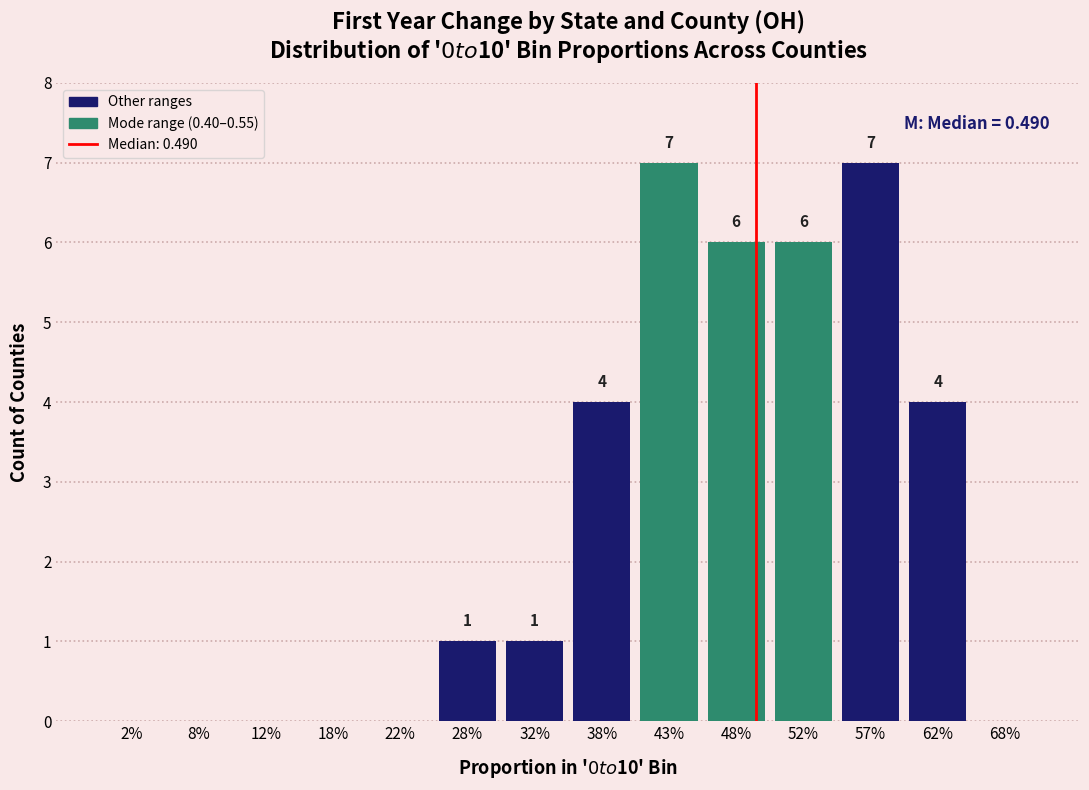

Reading left to right, transcribe all the data shown in this chart.

2%=0	8%=0	12%=0	18%=0	22%=0	28%=1	32%=1	38%=4	43%=7	48%=6	52%=6	57%=7	62%=4	68%=0